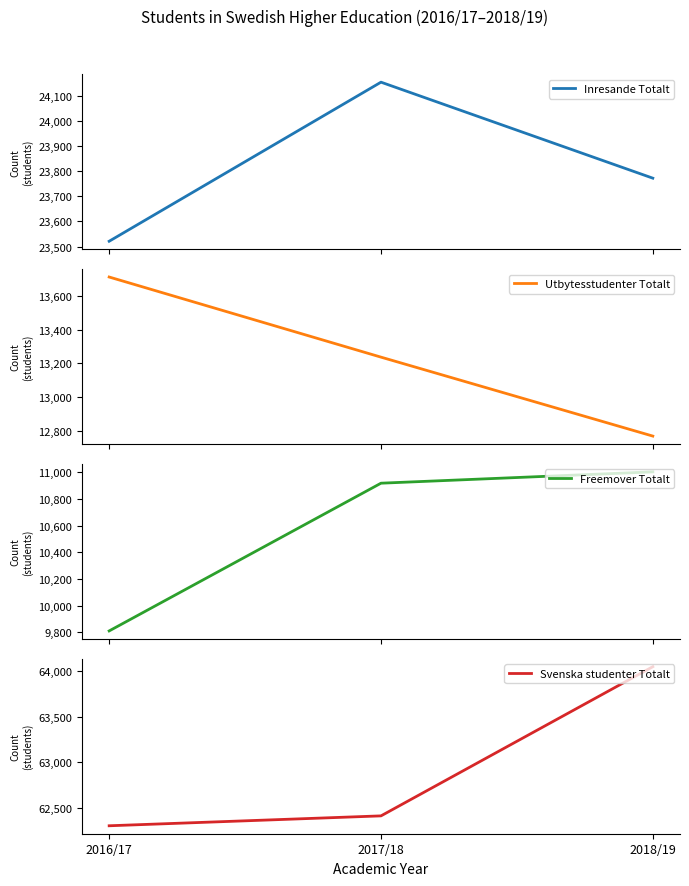

At which label does Freemover Totalt first exceed 10917?

2018/19